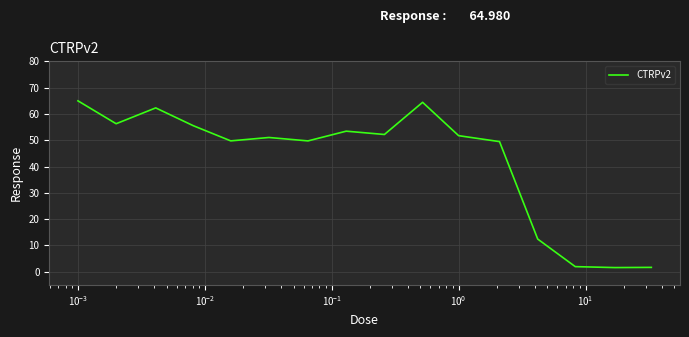

What is the difference between the maximum and minimum values?

63.4